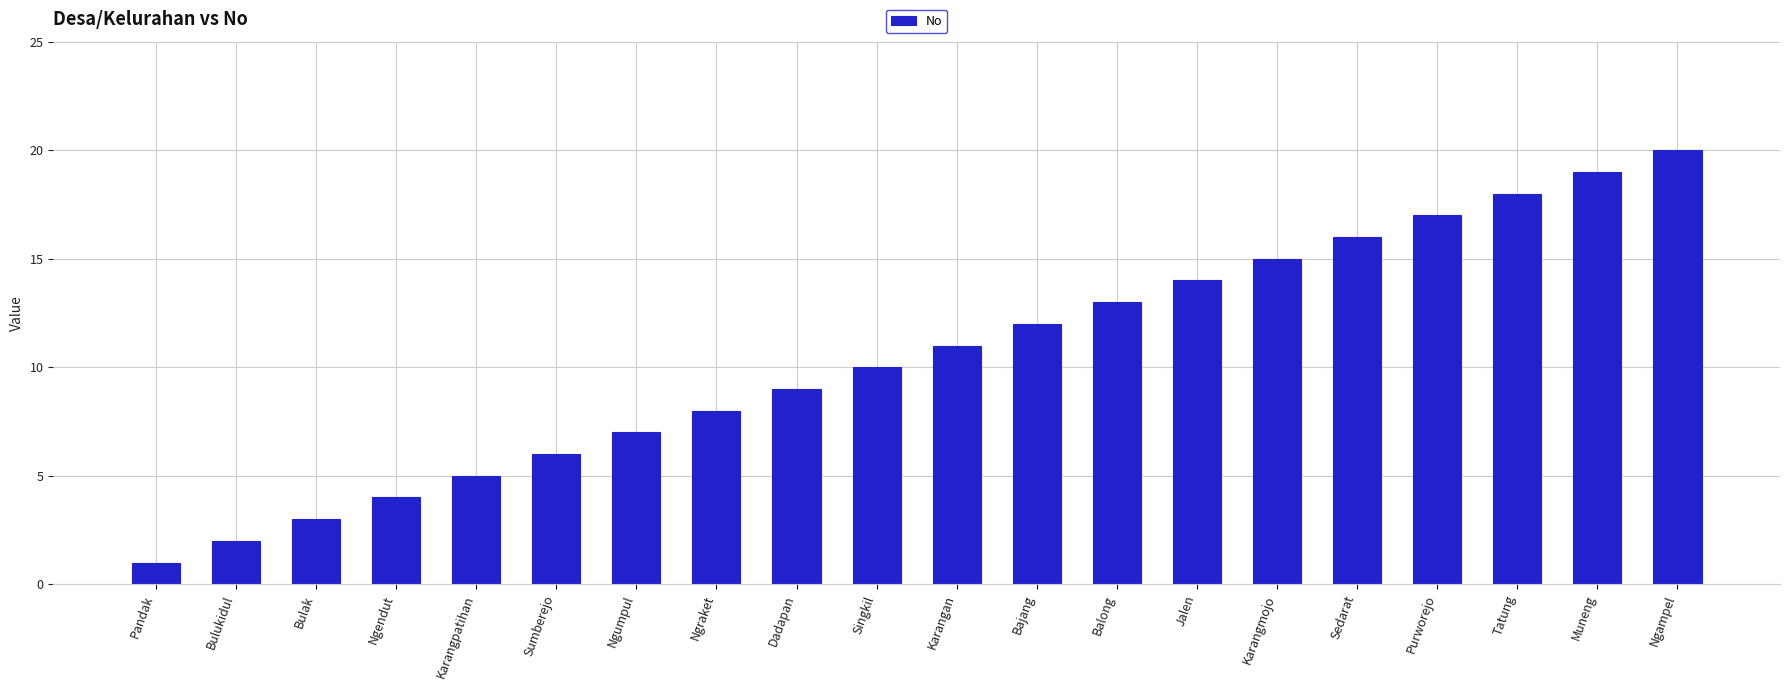

True or false: the data shows 9 at Karangpatihan.

False